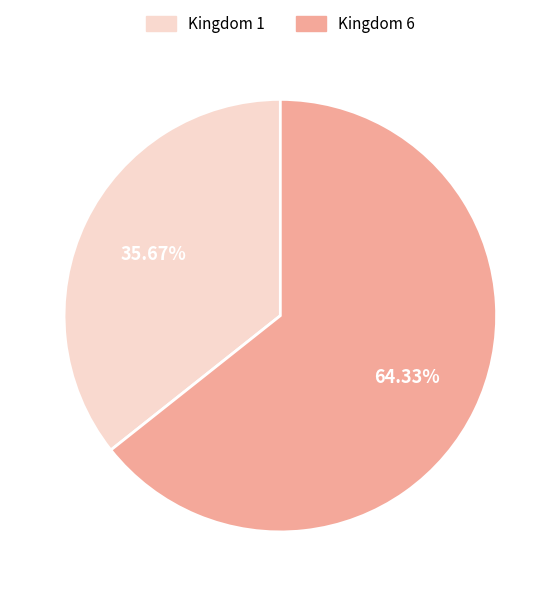

Approximately how many times larger is the value at Kingdom 1 compared to Kingdom 6?

0.6